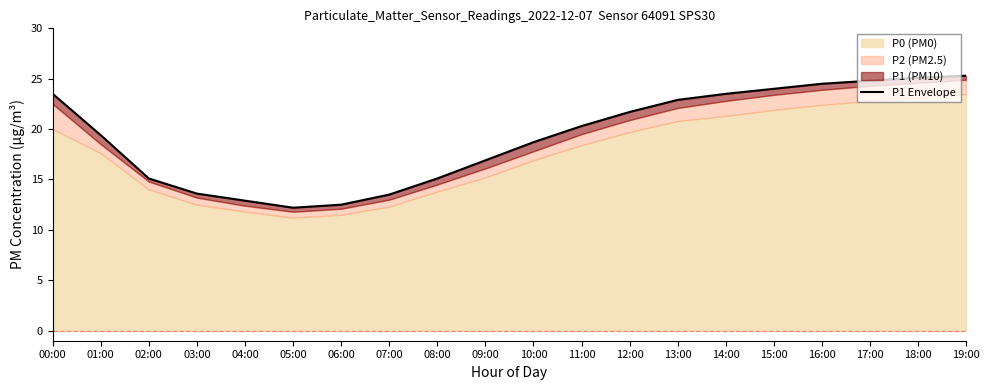

Reading left to right, what are all the values shown in this chart?

00:00=23.5	01:00=19.4	02:00=15.1	03:00=13.6	04:00=12.9	05:00=12.2	06:00=12.5	07:00=13.5	08:00=15.1	09:00=16.9	10:00=18.7	11:00=20.3	12:00=21.7	13:00=22.9	14:00=23.5	15:00=24.0	16:00=24.5	17:00=24.8	18:00=25.1	19:00=25.3